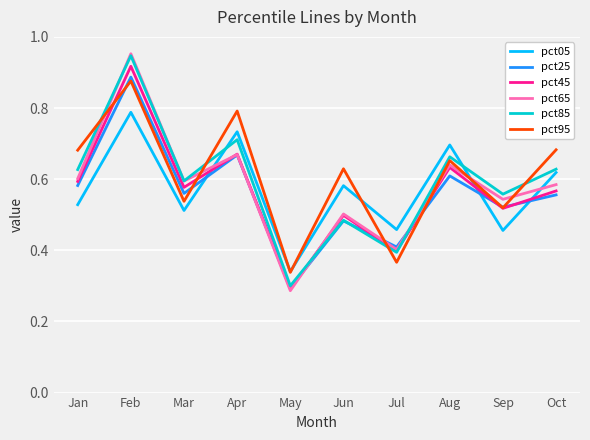

The value of pct45 at Feb is 1.3. True or false?

False